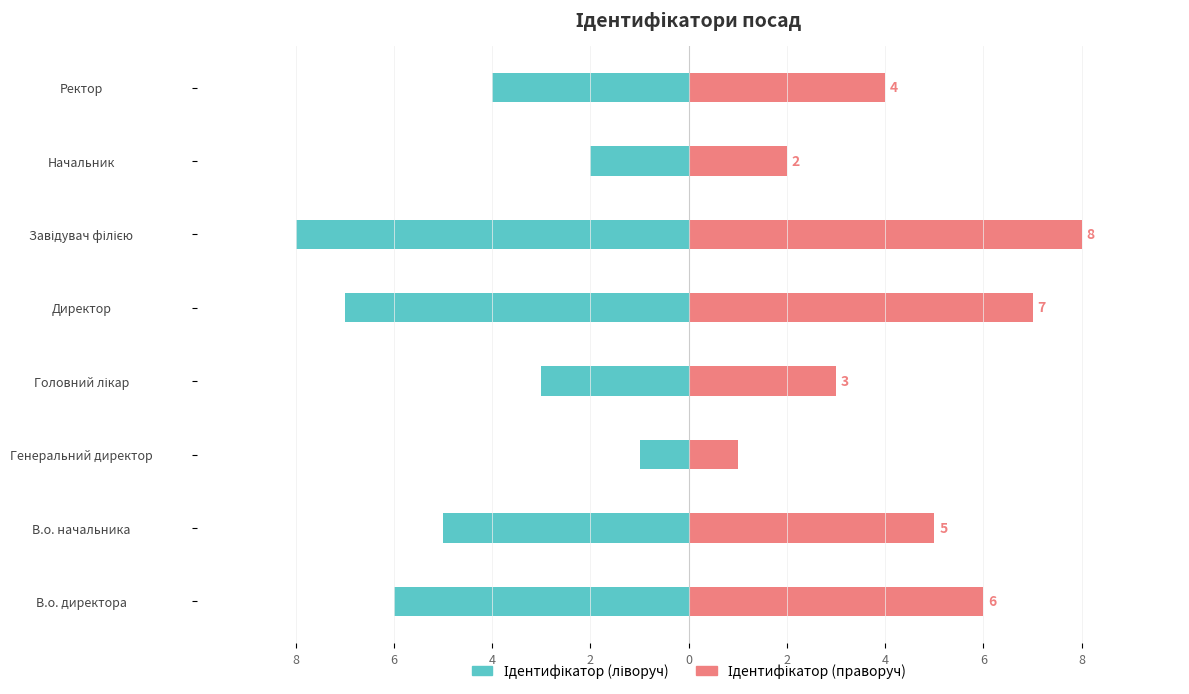

Is the value of Ідентифікатор (праворуч) at Головний лікар greater than the value of Ідентифікатор (ліворуч) at Завідувач філією?

Yes